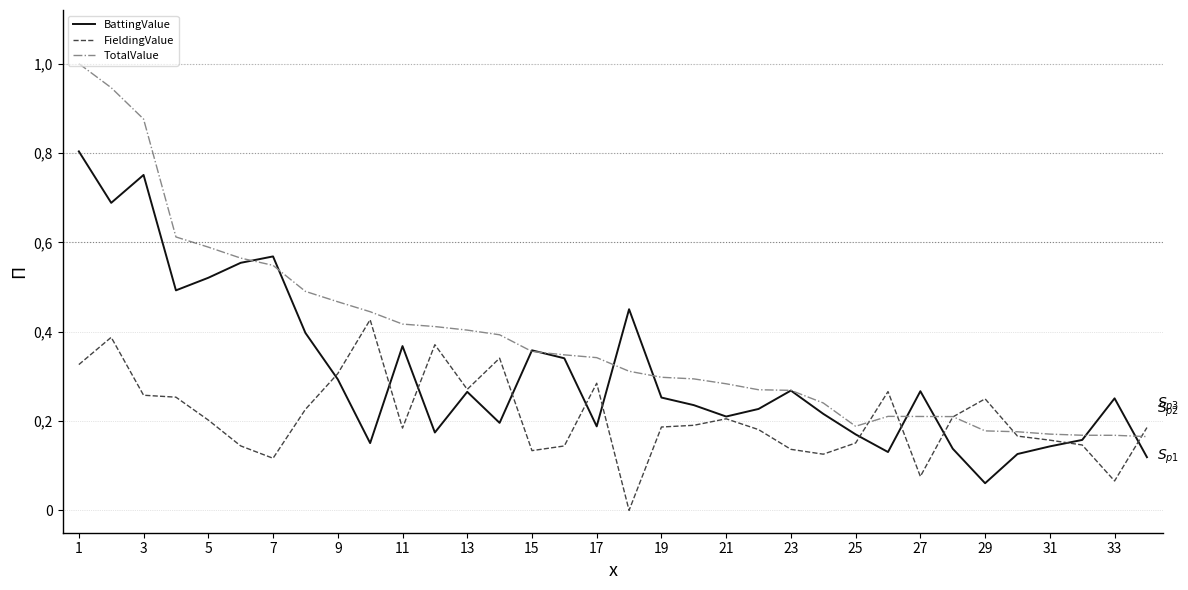

Is this an area chart (filled region under the line)?

No